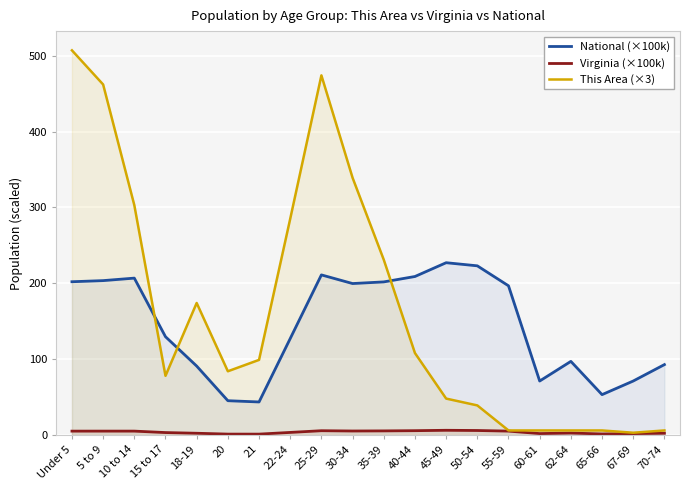

Which category has the lowest value in the This Area (×3) series?

67-69